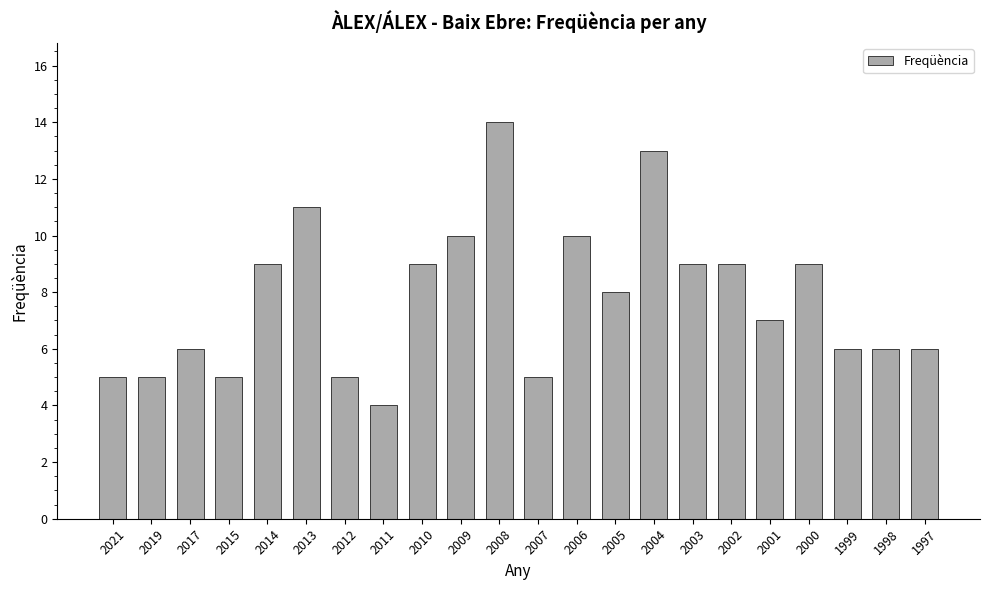

The value at 2014 is 3. True or false?

False